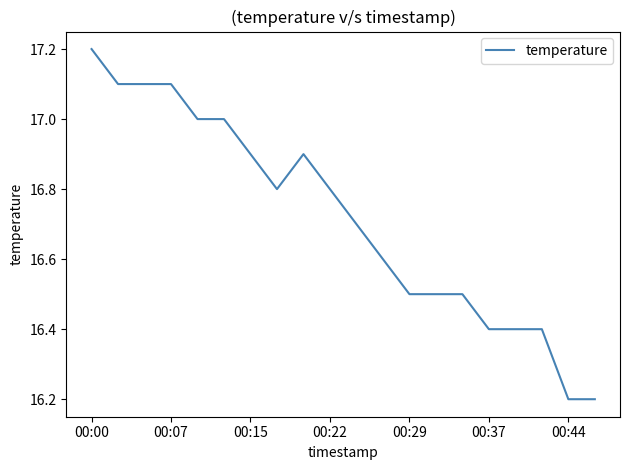

What is the greatest value displayed?

17.2